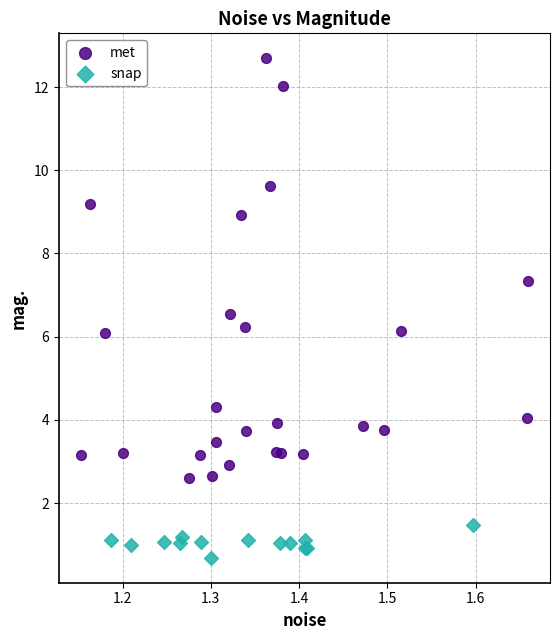

Which series contains the lowest Y value?

snap